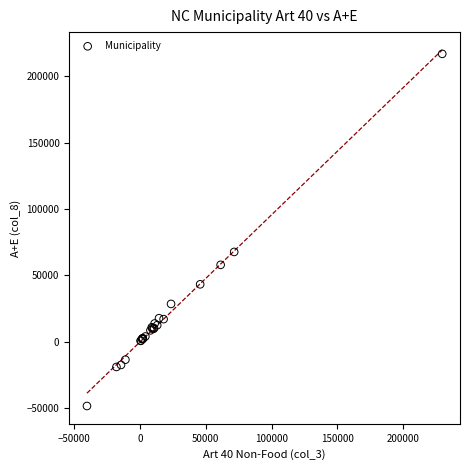

What Y value in the scatter plot is closest to 84132?

67550.9